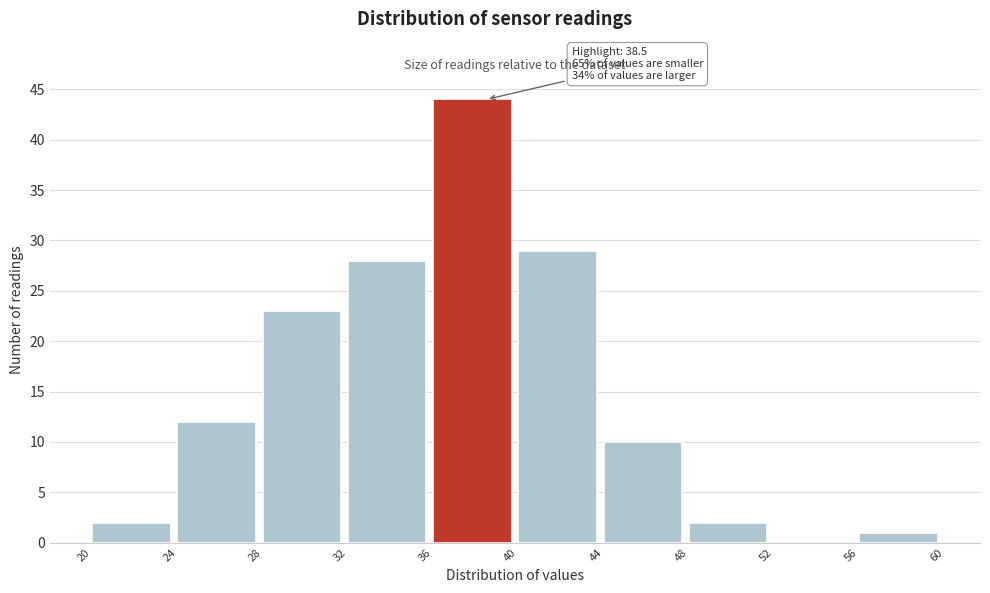

Over which range of the x-axis is the bar tallest?

36 to 40